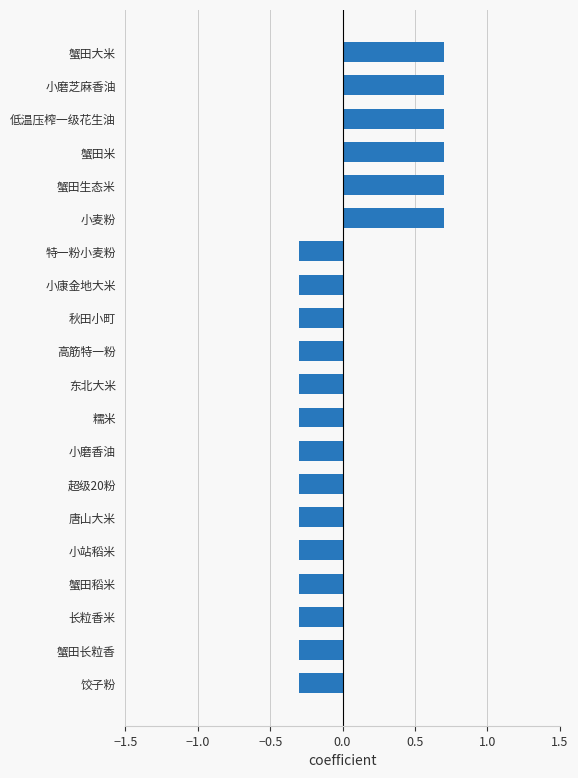

What value does the data have at 低温压榨一级花生油?

0.7